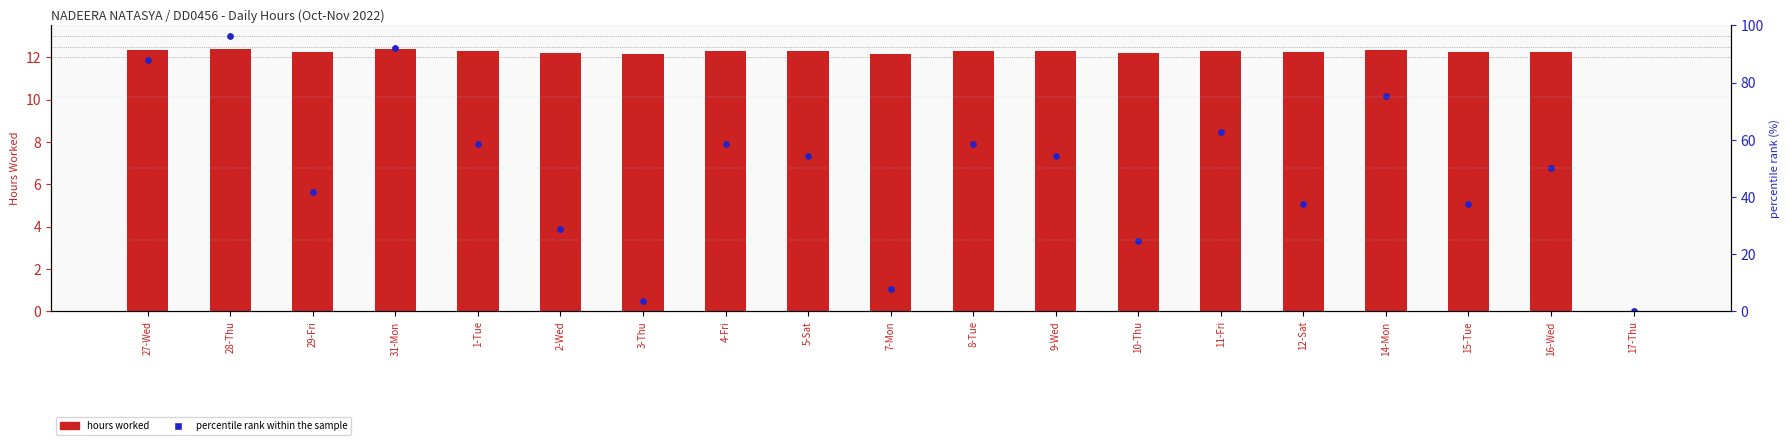

At how many categories does at least one series exceed 11?

18